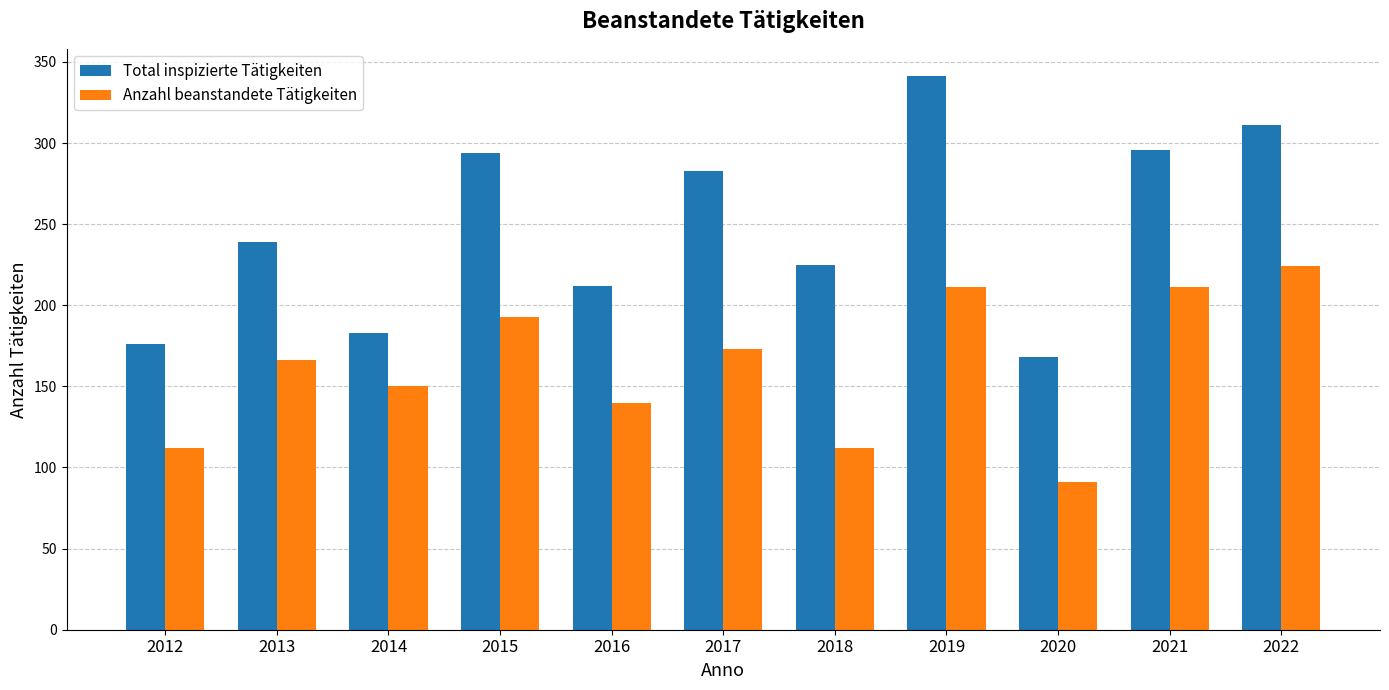

How many groups of bars are there?

11